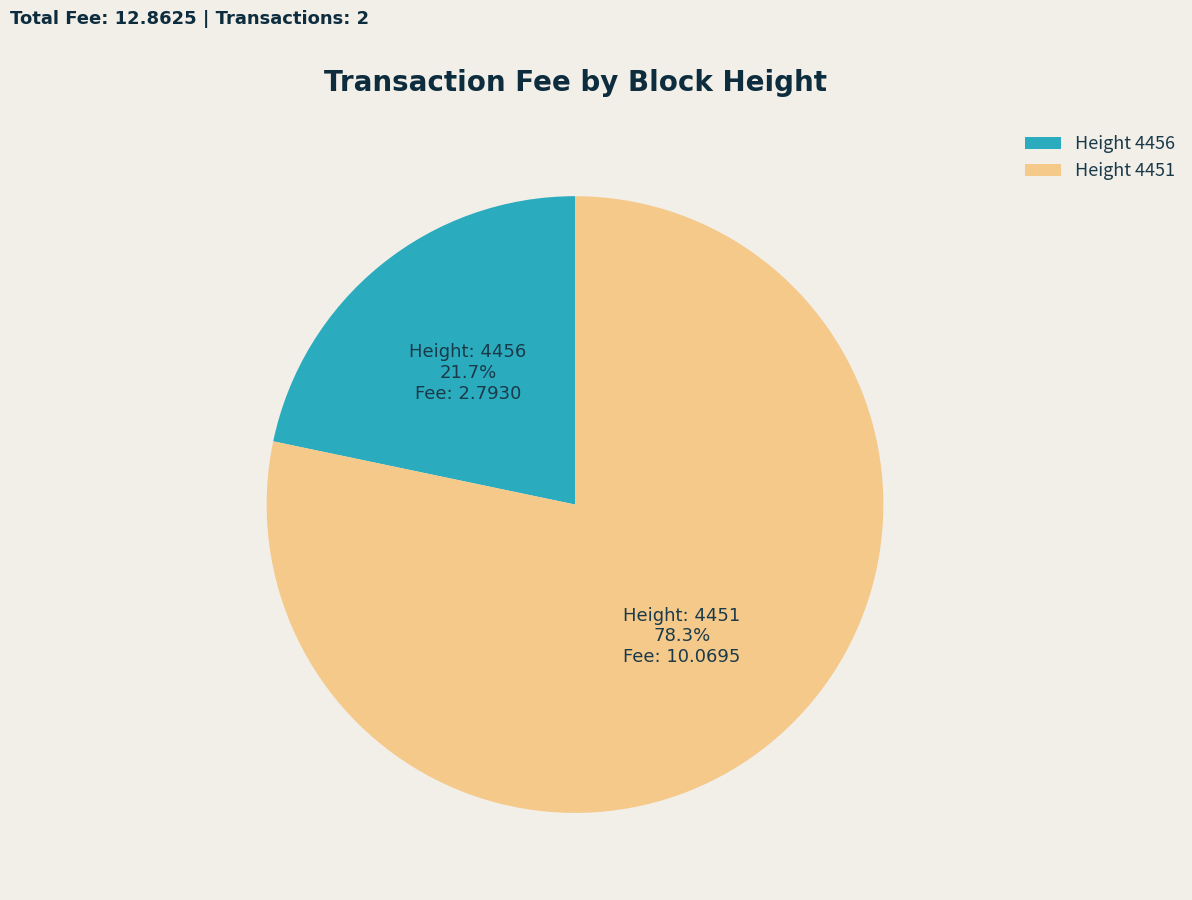

What percentage is NOT represented by Height 4451?

21.7%